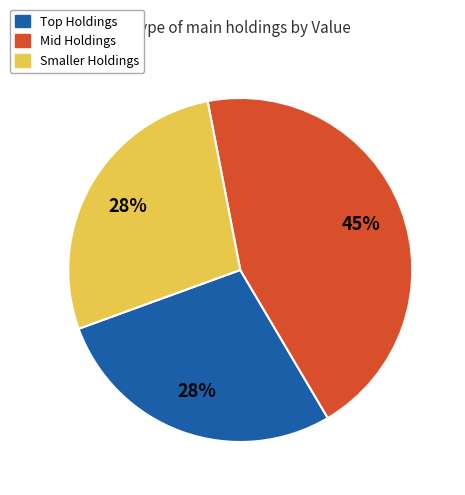

To the nearest percent, what is the difference between the largest and smallest slice percentages?

17%